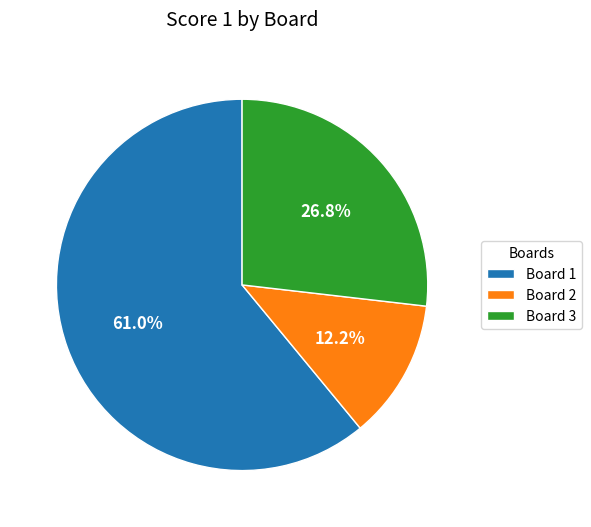

True or false: Board 3 accounts for 27% of the total.

True